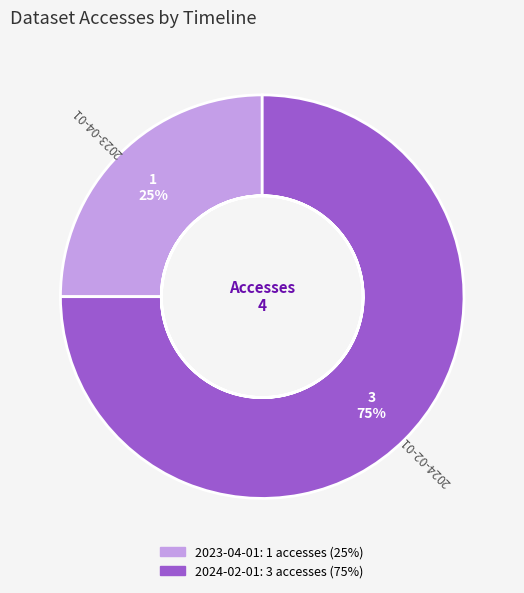

What is the change in value from 2023-04-01 to 2024-02-01?

+2